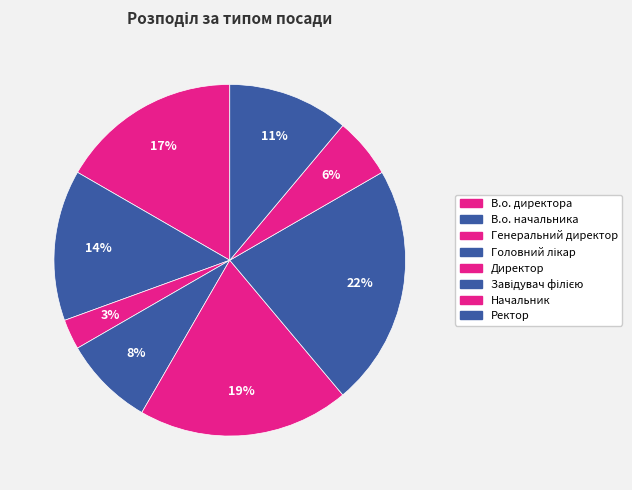

To the nearest percent, what is the difference between the Генеральний директор and В.о. начальника slice percentages?

11%